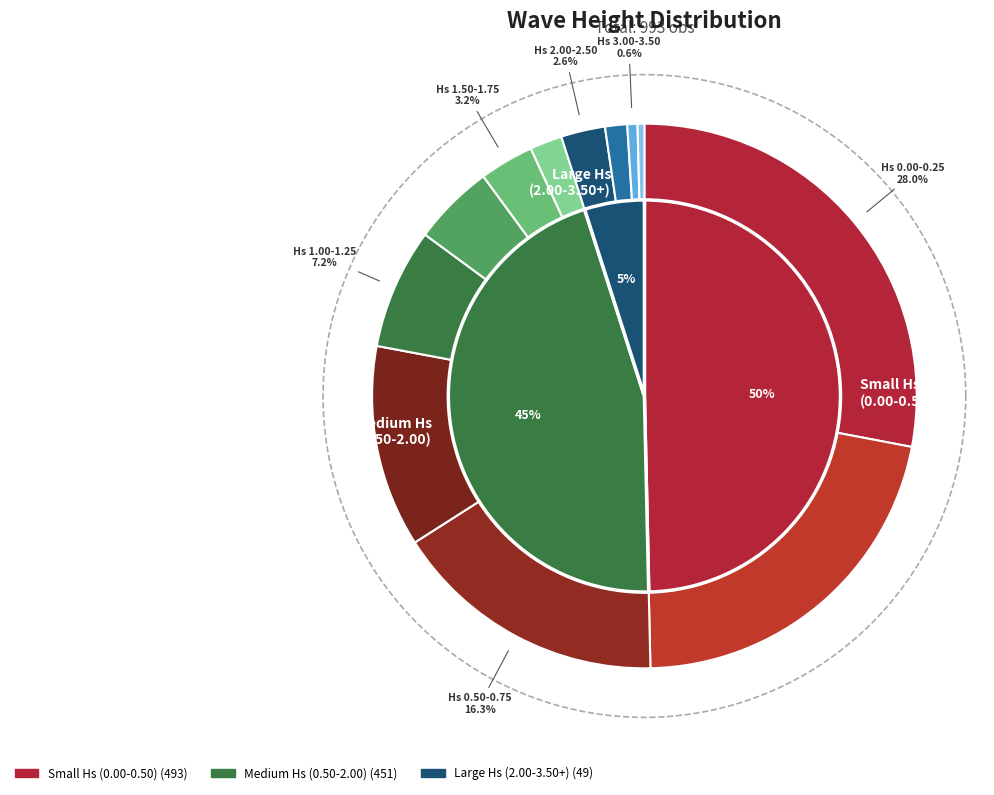

Between 0.75-1.00 and 0.50-0.75, which is larger?

0.50-0.75